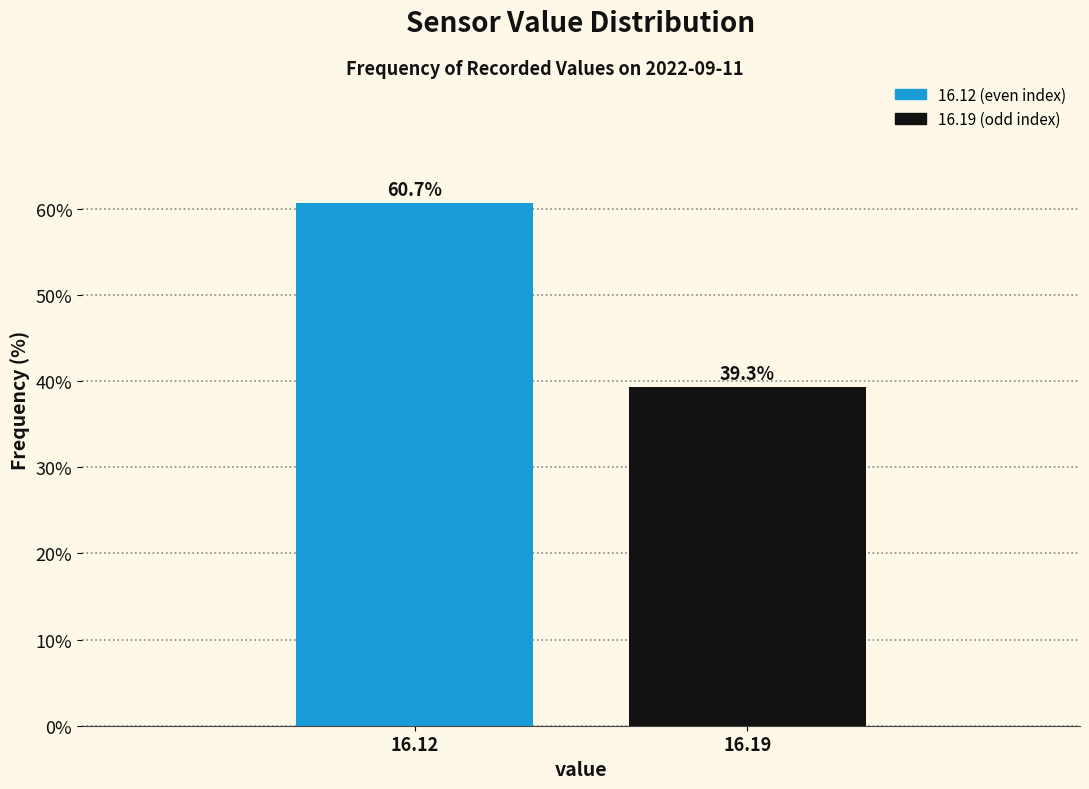

Reading right to left, extract all data points from this chart.

39.3	60.7